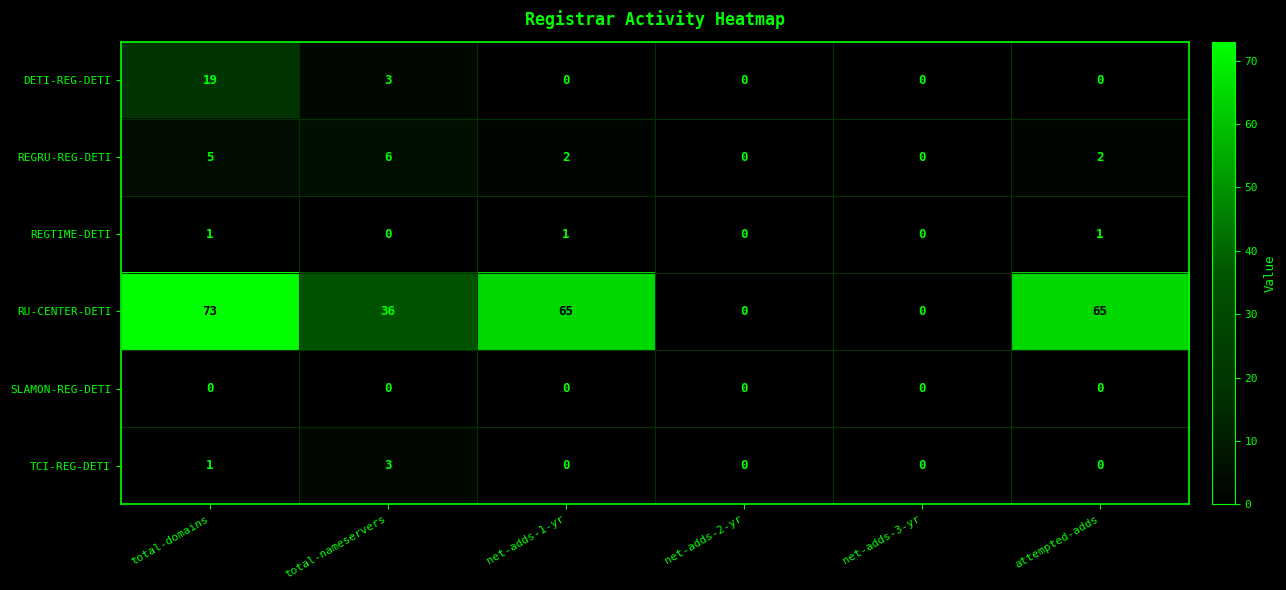

Which series changed the most between total-nameservers and attempted-adds?

RU-CENTER-DETI